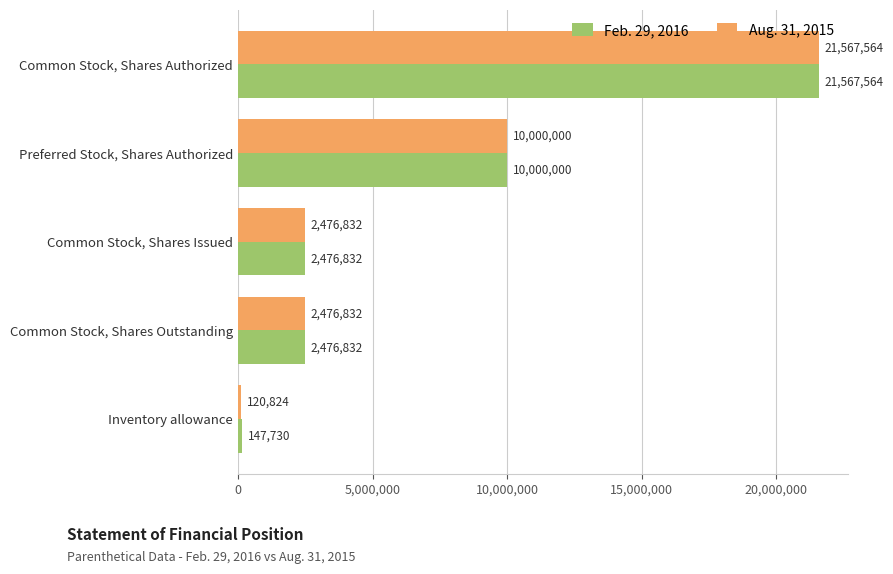

True or false: Feb. 29, 2016 has a value of 147730 at Inventory allowance.

True